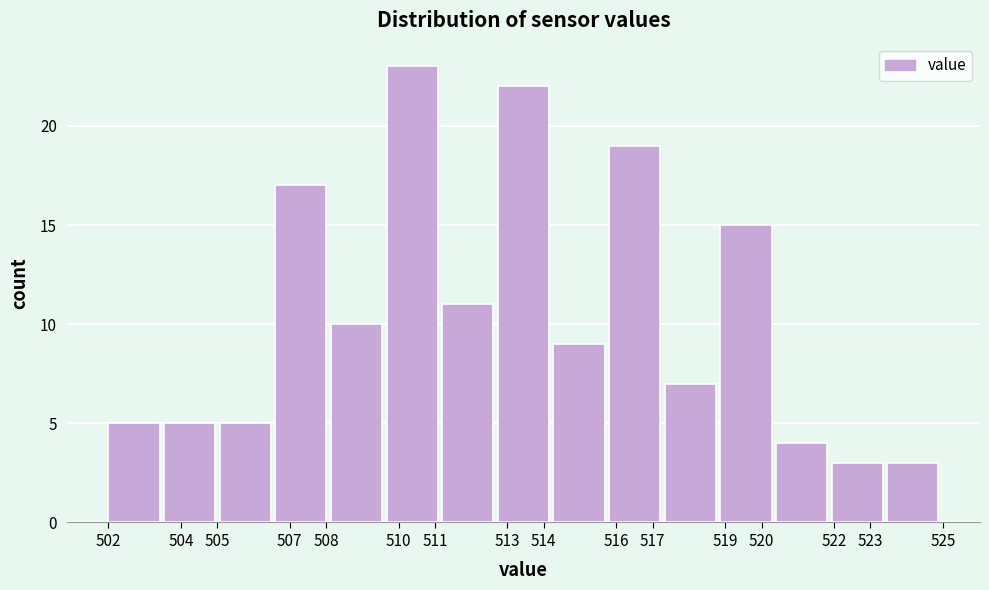

Reading left to right, transcribe this chart: for each bar, give the range it covers on the x-axis and its height. Neither the bar edges nor the heights are printed on the chart, so give them approximately, as read against the axes.

502.0 to 503.5: 5
503.5 to 505.1: 5
505.1 to 506.6: 5
506.6 to 508.1: 17
508.1 to 509.7: 10
509.7 to 511.2: 23
511.2 to 512.7: 11
512.7 to 514.3: 22
514.3 to 515.8: 9
515.8 to 517.3: 19
517.3 to 518.9: 7
518.9 to 520.4: 15
520.4 to 521.9: 4
521.9 to 523.5: 3
523.5 to 525.0: 3